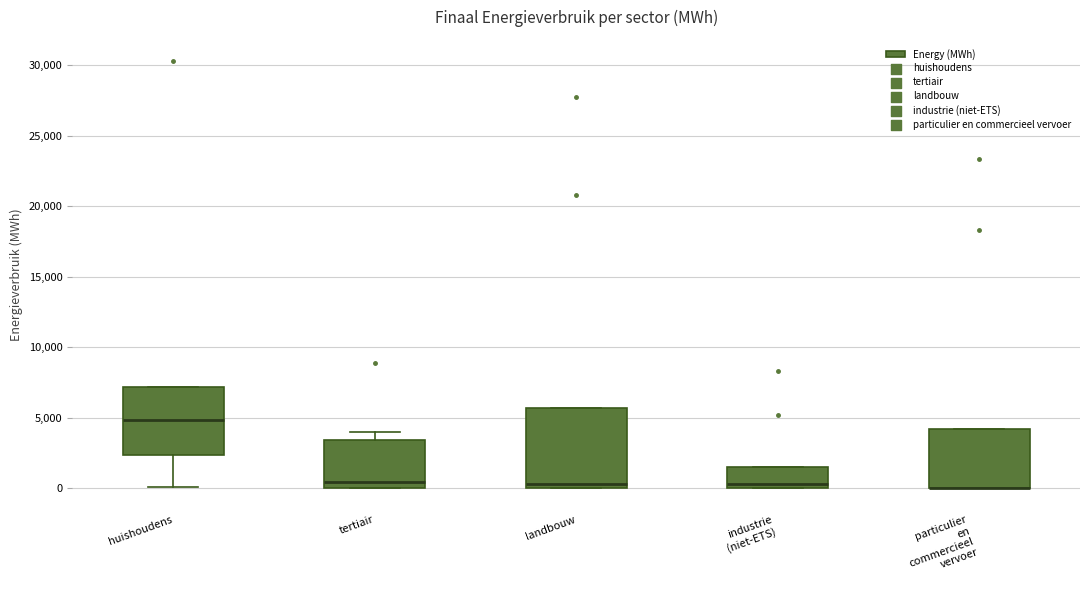

Reading left to right, transcribe this box plot: for each box, give where its median line is, the range the box spans, and where its two whiskers end, as read against the y-axis. The values are not printed on the chart, so give them approximately, as read against the axis.

huishoudens: median 5000, box 2500 to 7000, whiskers 0 to 7000
tertiair: median 500, box 0 to 3500, whiskers 0 to 4000
landbouw: median 500, box 0 to 5500, whiskers 0 to 5500
industrie (niet-ETS): median 500, box 0 to 1500, whiskers 0 to 1500
particulier en commercieel vervoer: median 0 (drawn on the box's lower edge), box 0 to 4000, whiskers 0 to 4000